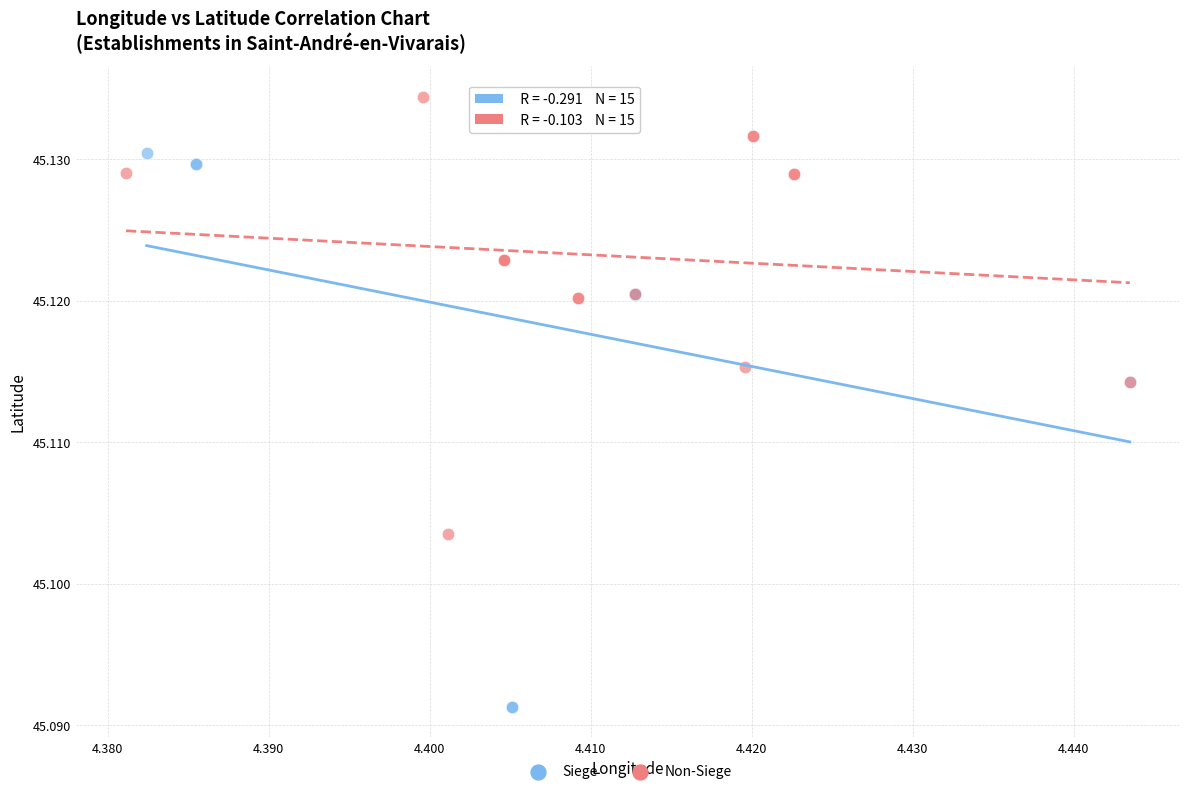

Which series reaches the maximum Y coordinate?

Non-Siege